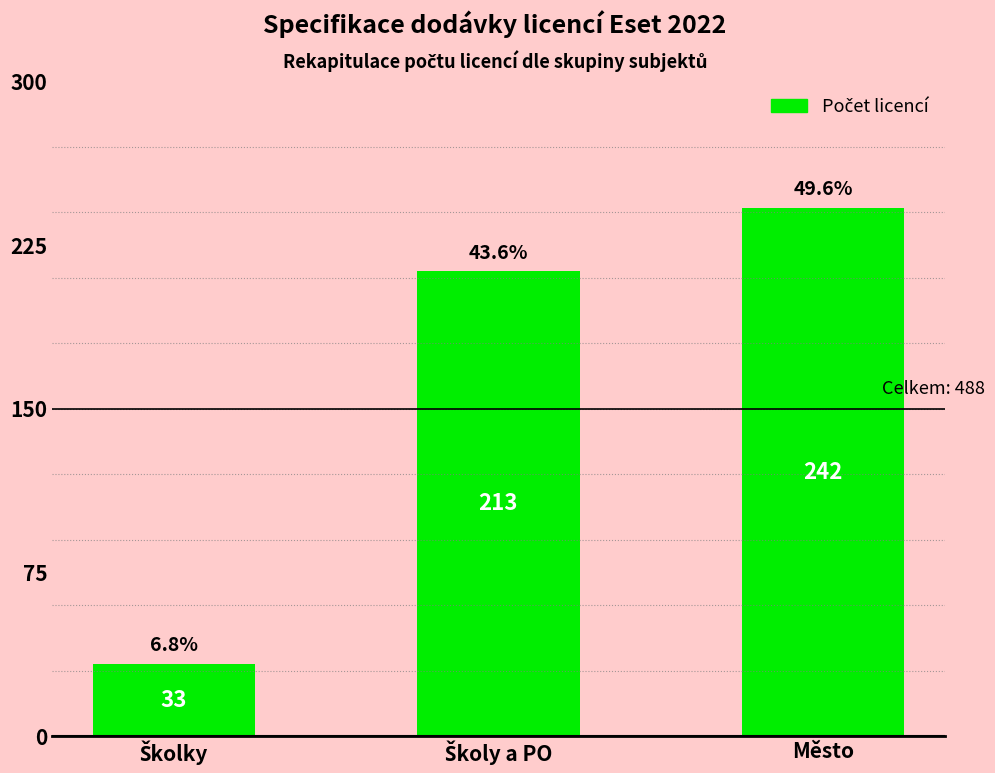

What is the difference between the second highest and minimum values?

180